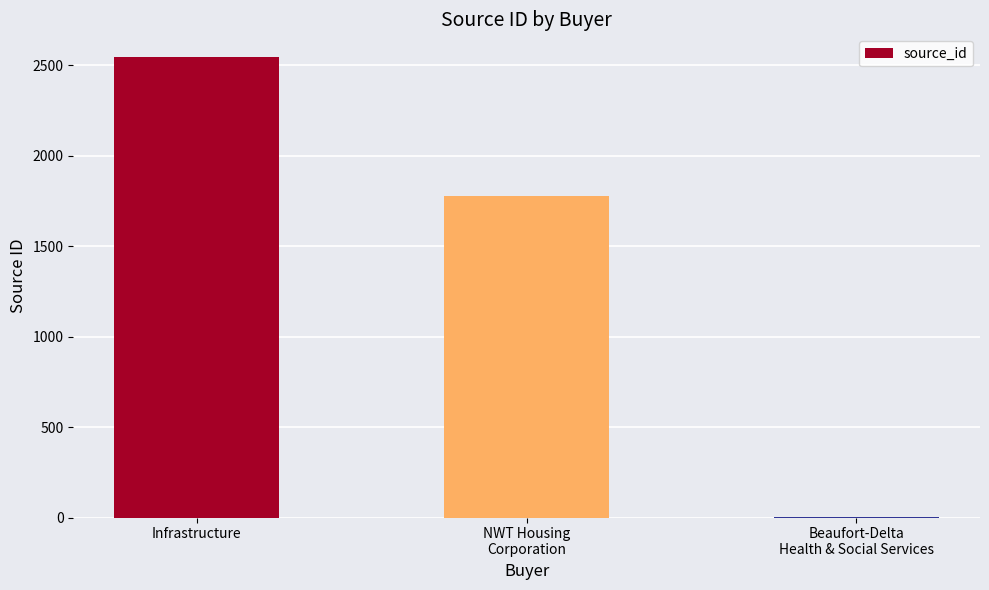

Reading left to right, list all the values displayed in this chart.

Infrastructure=2543	NWT Housing
Corporation=1777	Beaufort-Delta
Health & Social Services=2